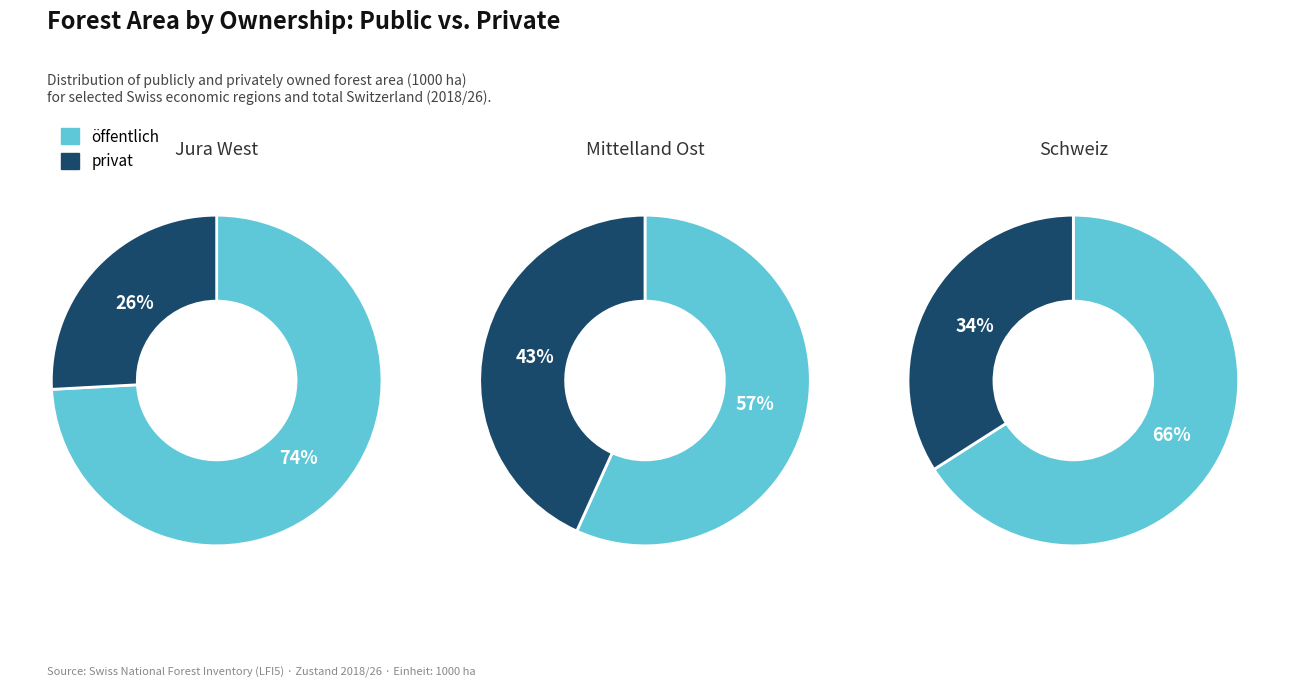

Rank the series by their average value, from highest to lowest.

öffentlich, privat